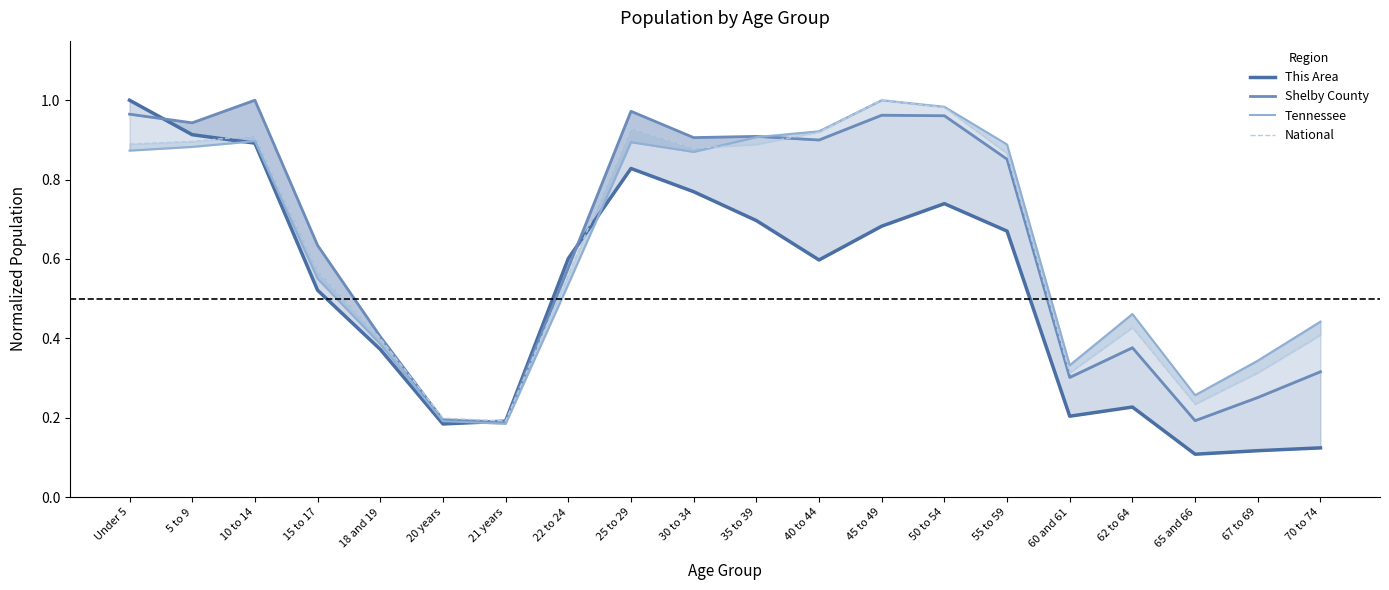

Reading left to right, extract all data points from this chart.

This Area: 1.0	0.9	0.9	0.5	0.4	0.2	0.2	0.6	0.8	0.8	0.7	0.6	0.7	0.7	0.7	0.2	0.2	0.1	0.1	0.1
Shelby County: 1.0	0.9	1.0	0.6	0.4	0.2	0.2	0.6	1.0	0.9	0.9	0.9	1.0	1.0	0.9	0.3	0.4	0.2	0.3	0.3
Tennessee: 0.9	0.9	0.9	0.6	0.4	0.2	0.2	0.5	0.9	0.9	0.9	0.9	1.0	1.0	0.9	0.3	0.5	0.3	0.3	0.4
National: 0.9	0.9	0.9	0.6	0.4	0.2	0.2	0.6	0.9	0.9	0.9	0.9	1.0	1.0	0.9	0.3	0.4	0.2	0.3	0.4